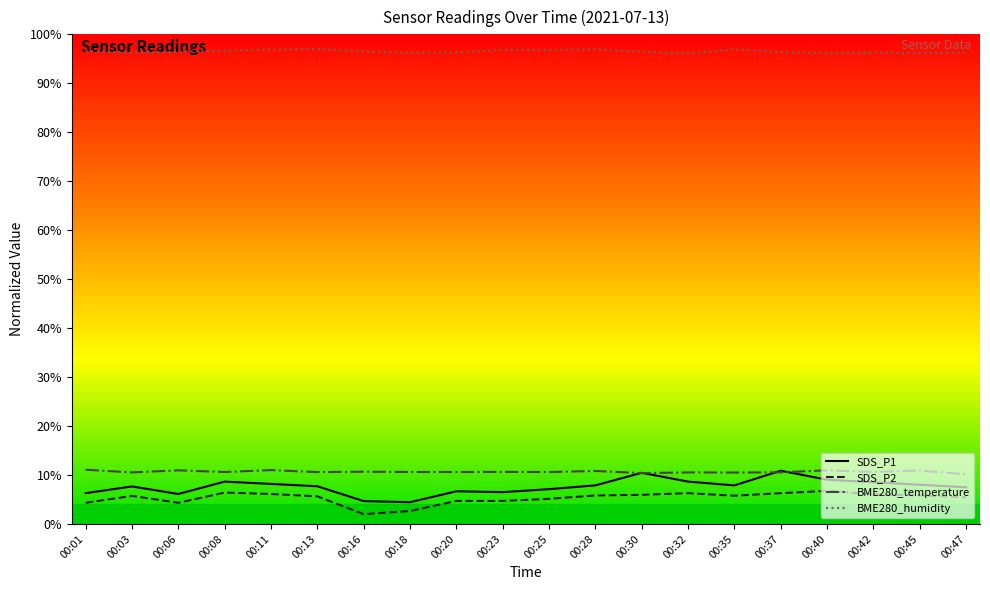

Which series has the largest total across all categories?

BME280_humidity